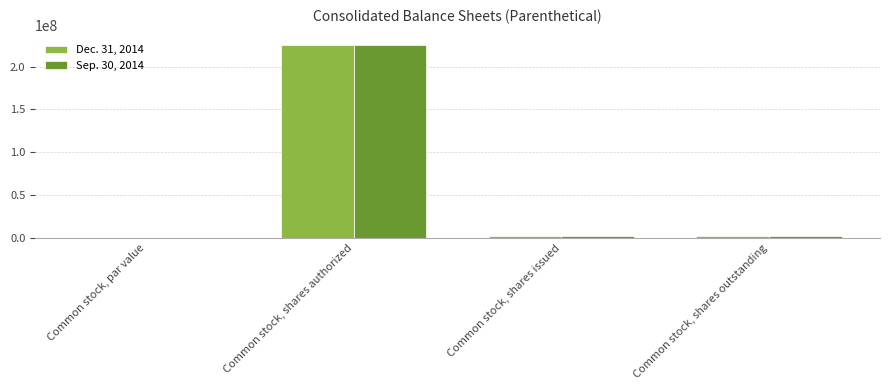

What is the average value of the Dec. 31, 2014 series?

57547420.0